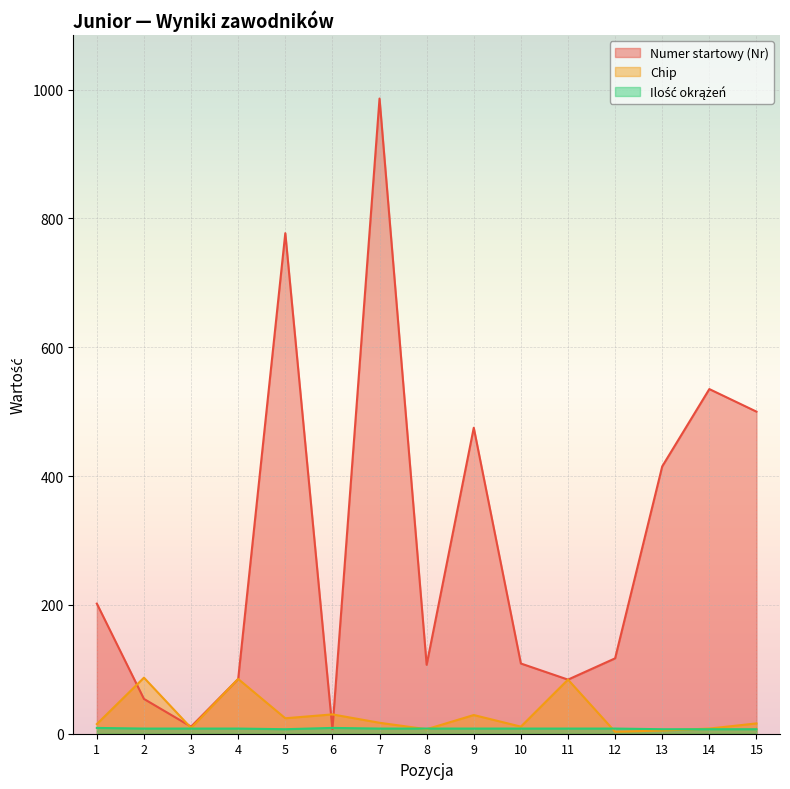

What is the difference between the Chip values at 15 and 11?

68